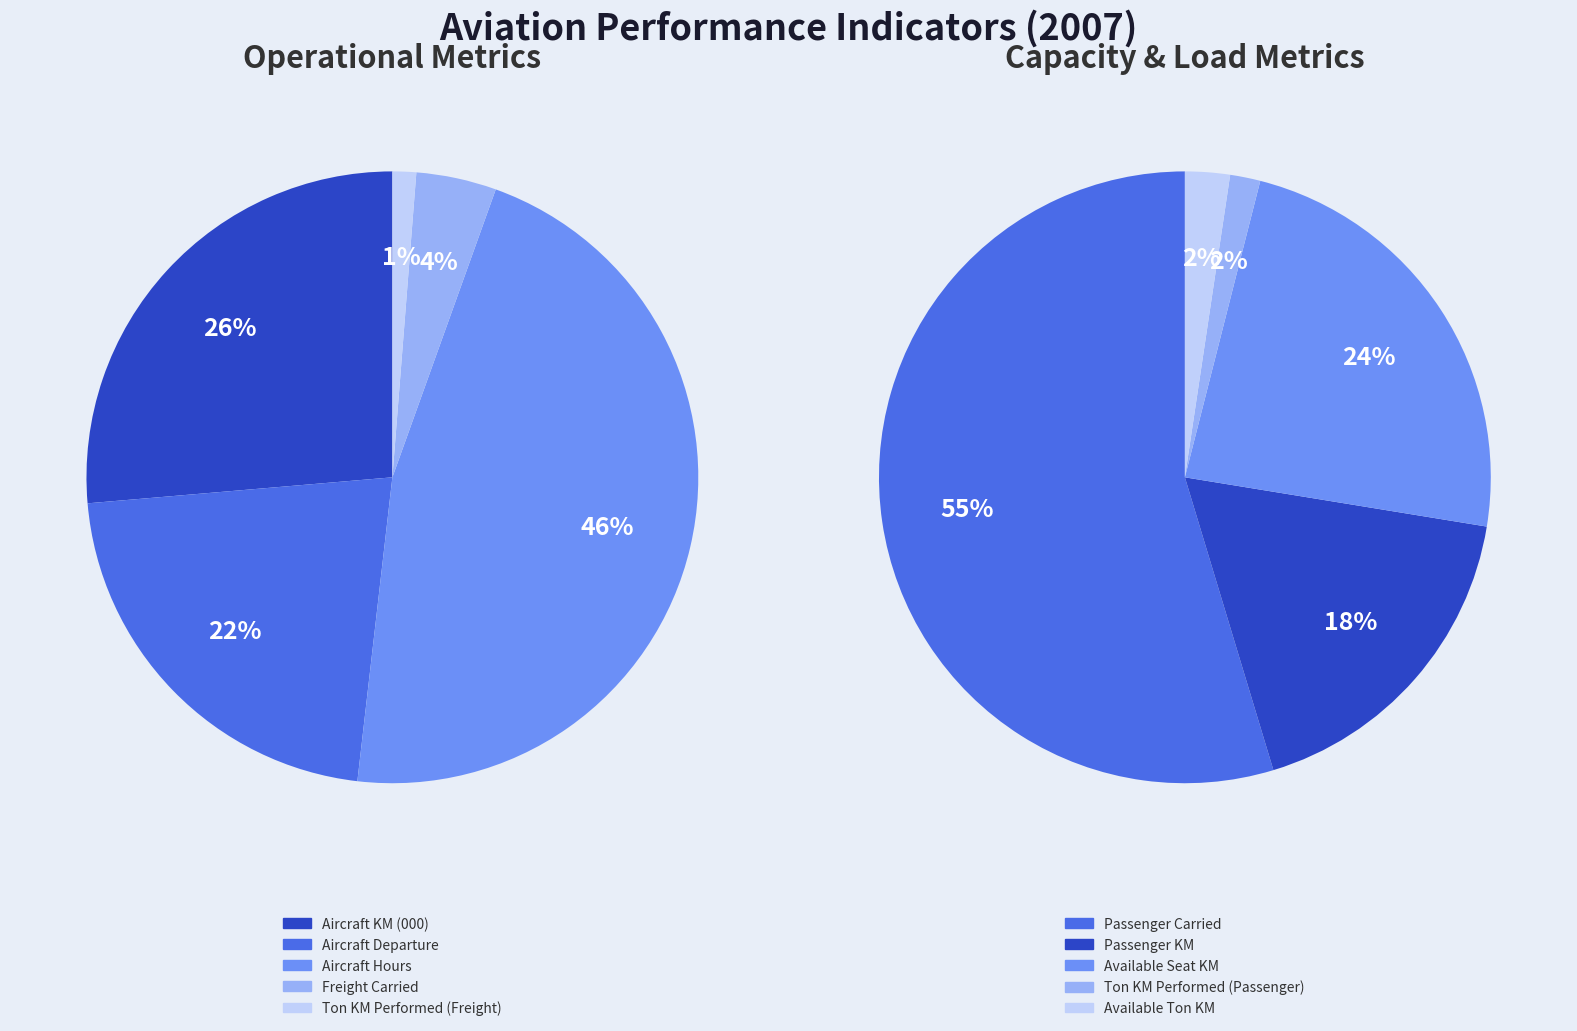

Which slice is the largest?

Passenger Carried